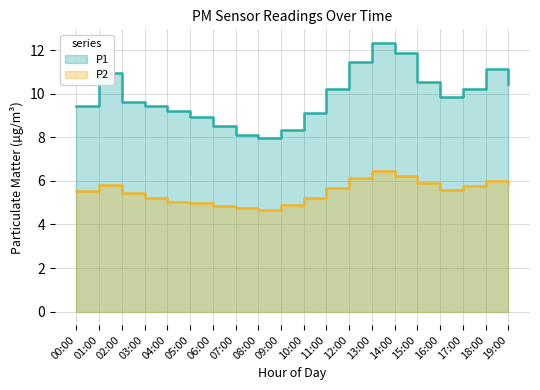

True or false: P2 and P1 cross at least once.

False